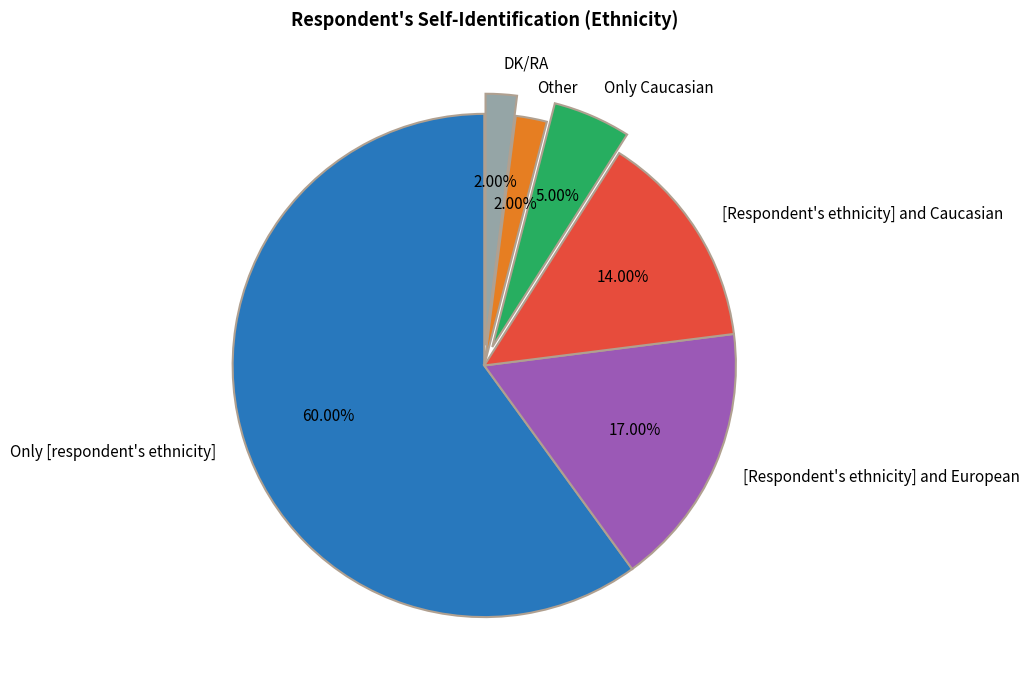

Which has a higher value, DK/RA or Only Caucasian?

Only Caucasian